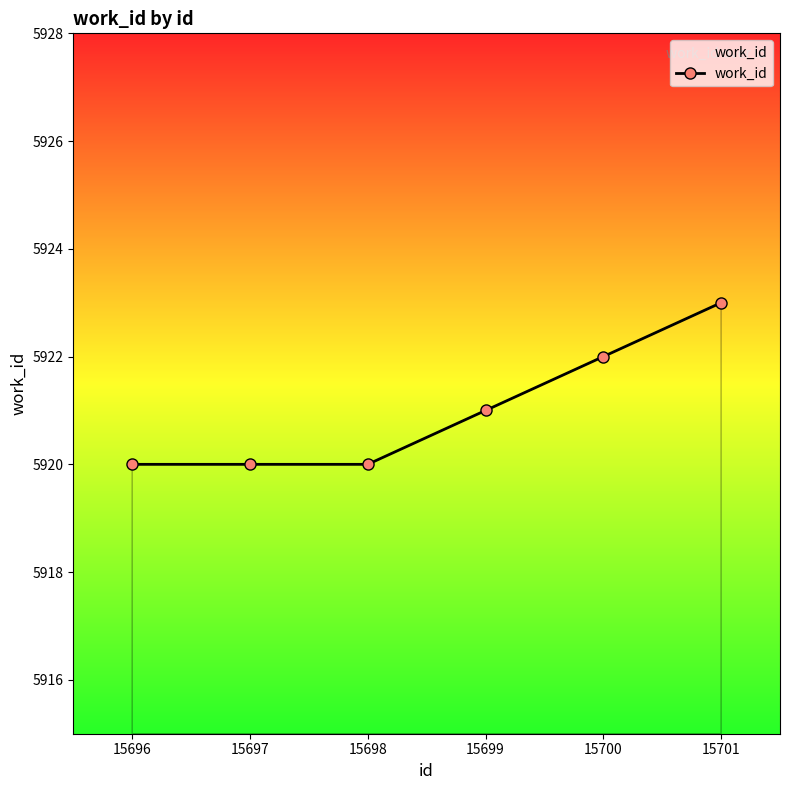

What is the sum of all values?

35526